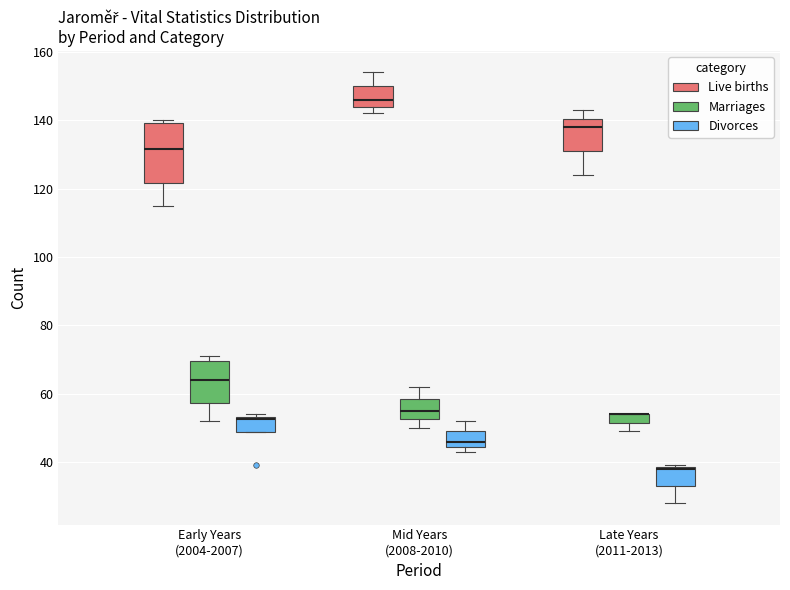

Which box is the tallest, from its lower edge to its upper edge?

Early Years (2004-2007) (Live births)